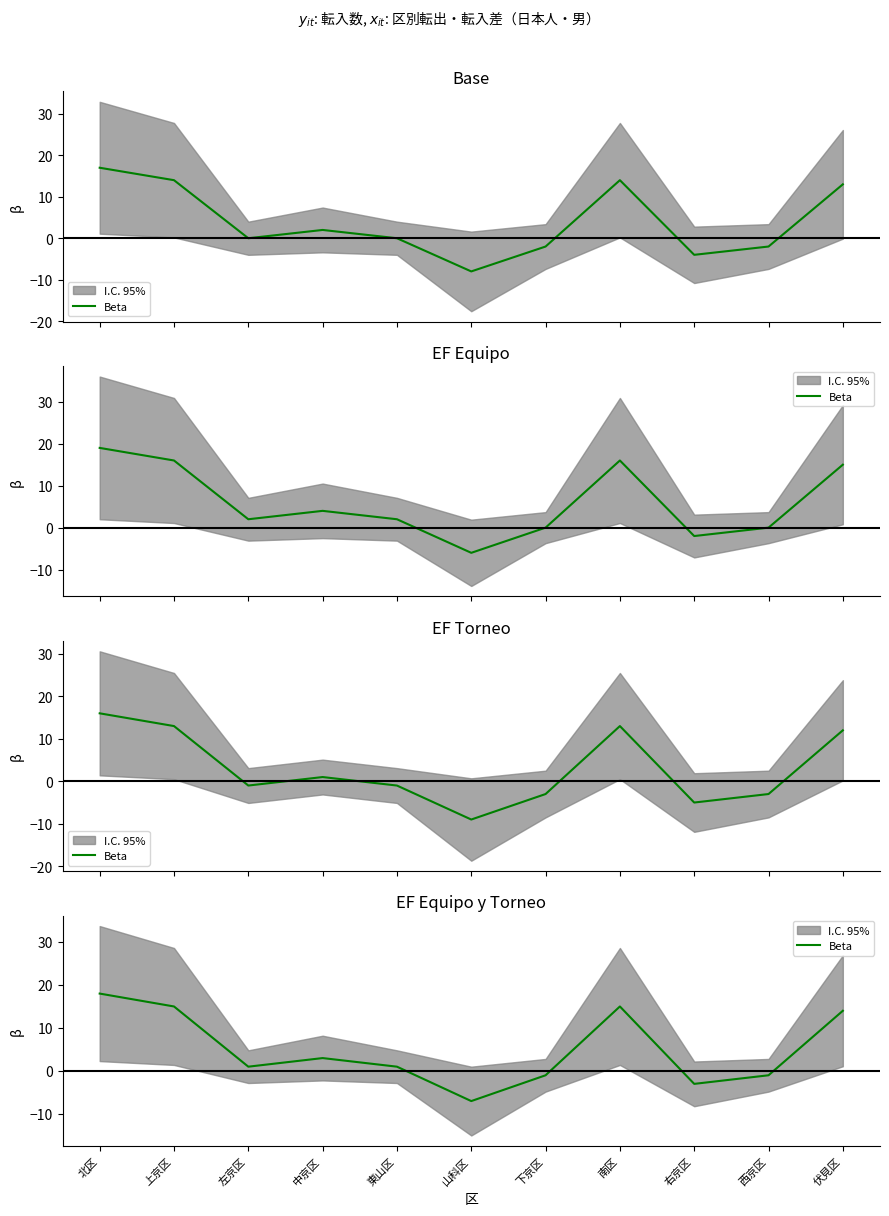

List the labels in order of value, largest first.

北区, 上京区, 南区, 伏見区, 中京区, 左京区, 東山区, 下京区, 西京区, 右京区, 山科区